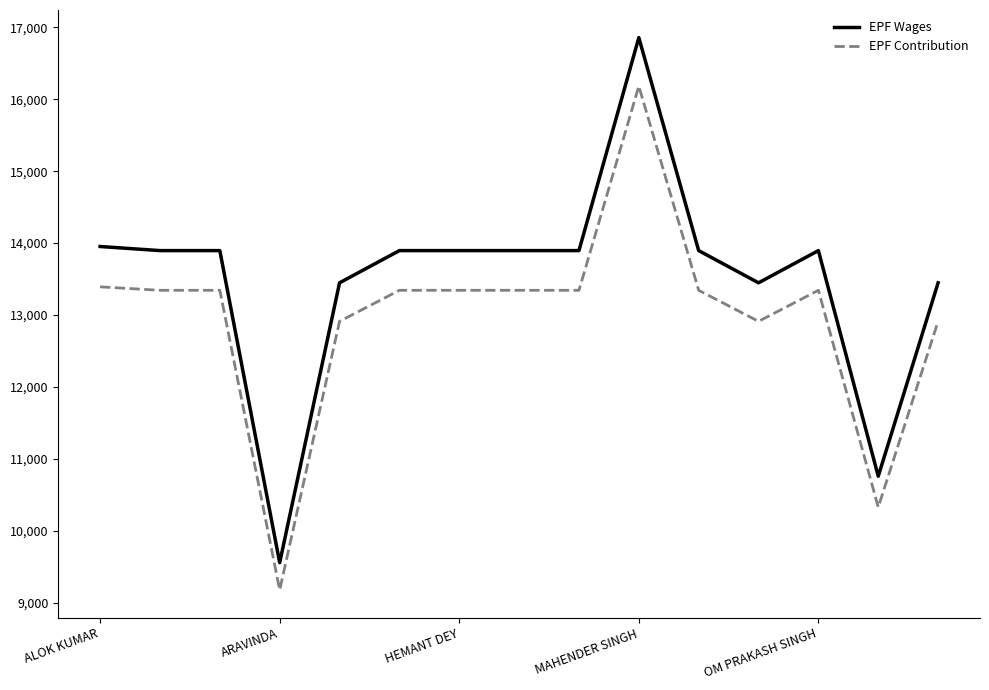

True or false: EPF Wages and EPF Contribution cross at least once.

False